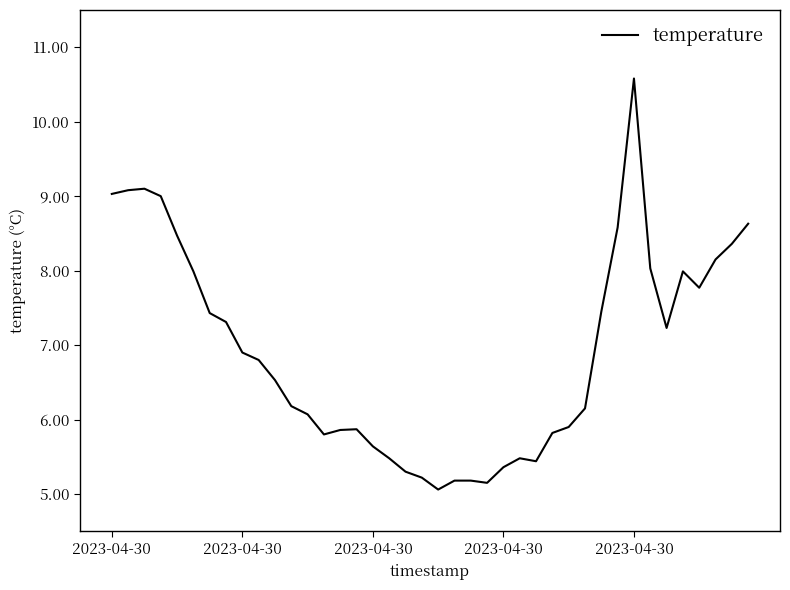

True or false: there are more than 1 points higher than both neighbors.

True